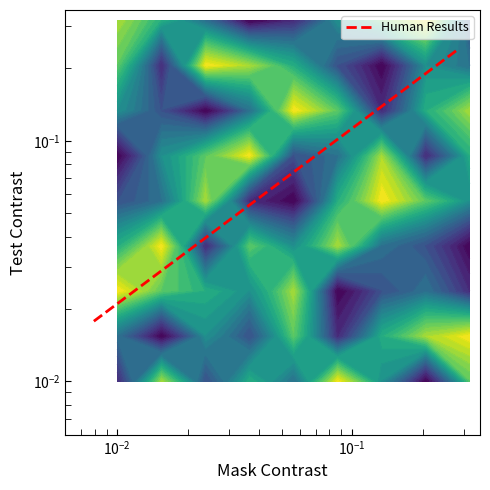

Is it true that the value at 17 is 0.0?

False